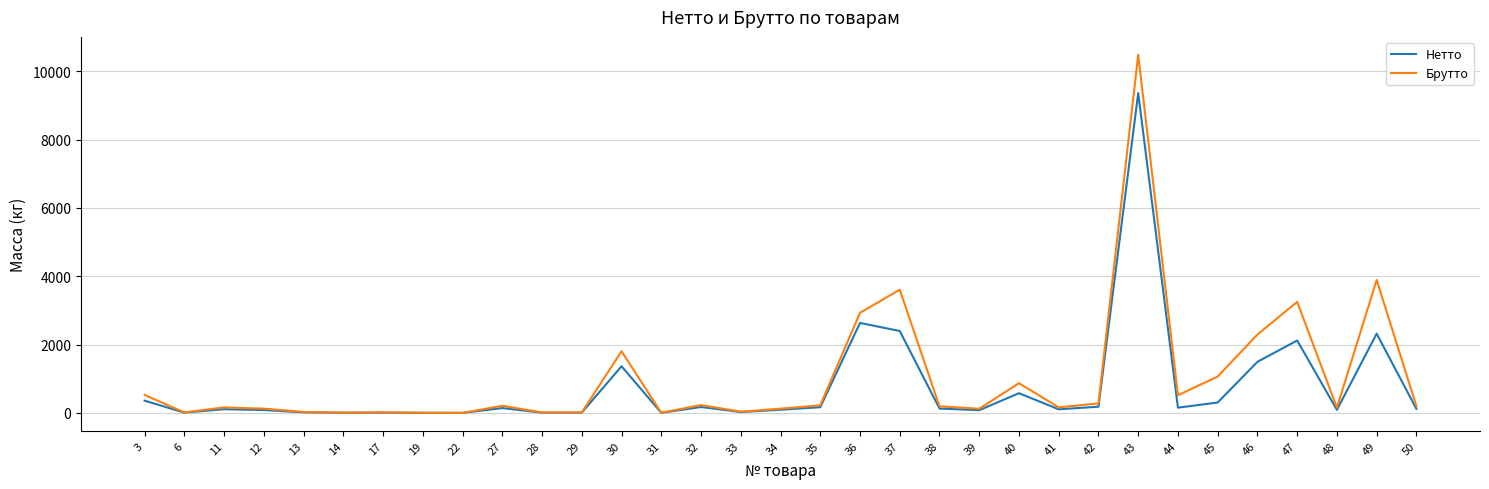

Is the value of Нетто at 45 greater than the value of Брутто at 36?

No